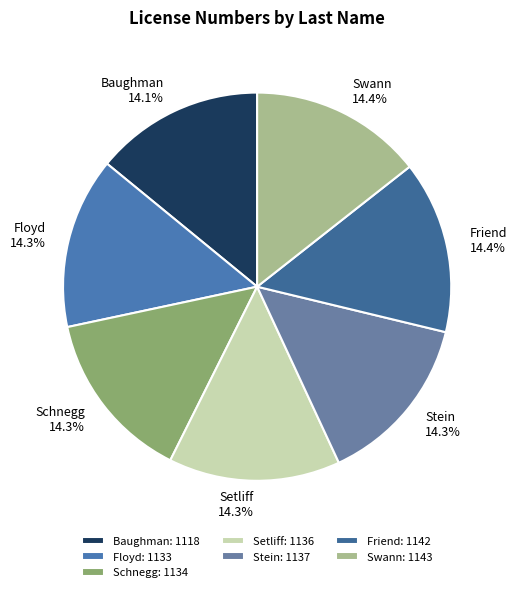

Count the number of slices in the pie.

7